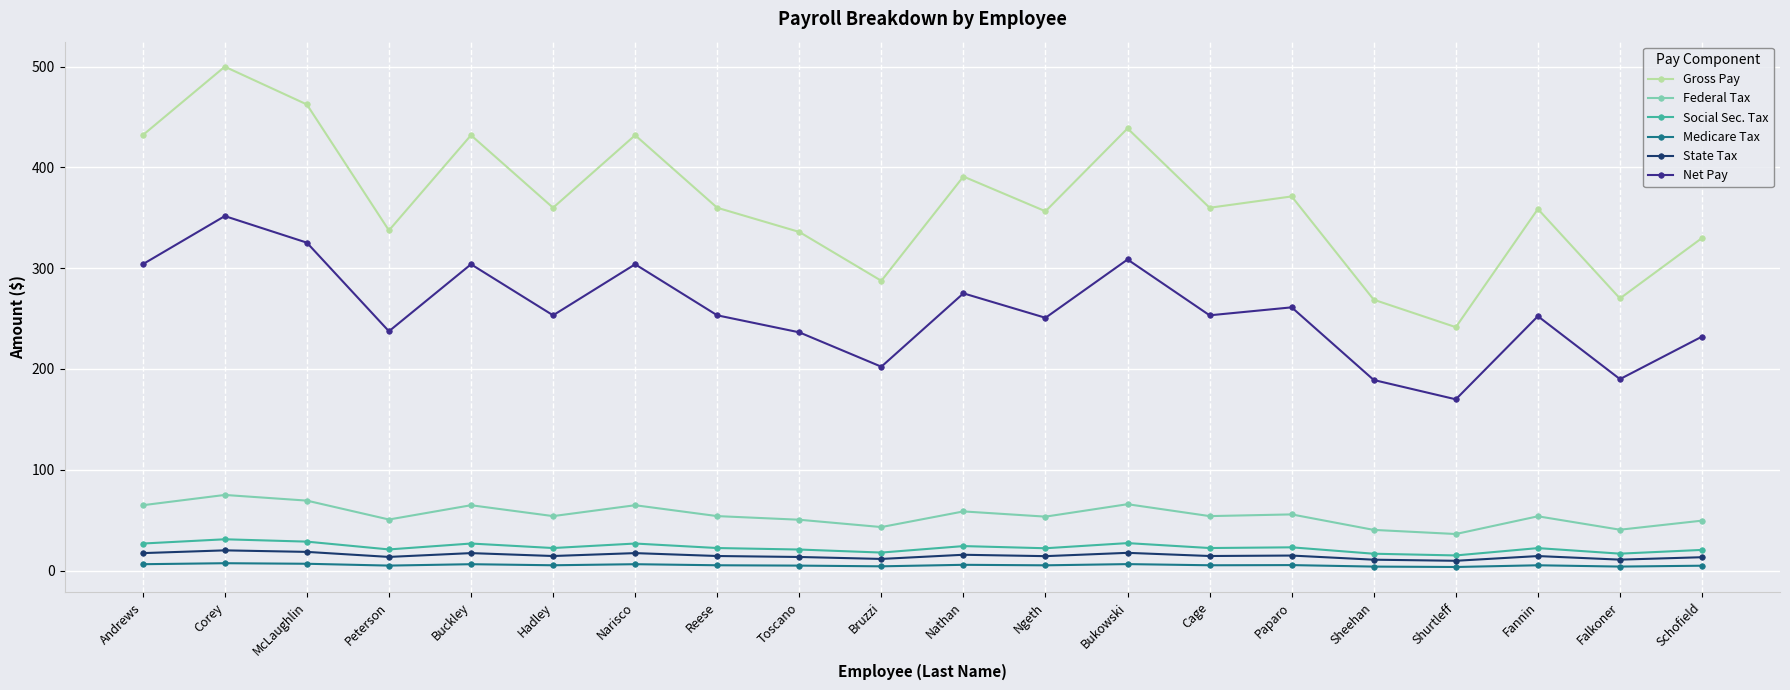

List the series in order of their peak value, lowest first.

Medicare Tax, State Tax, Social Sec. Tax, Federal Tax, Net Pay, Gross Pay